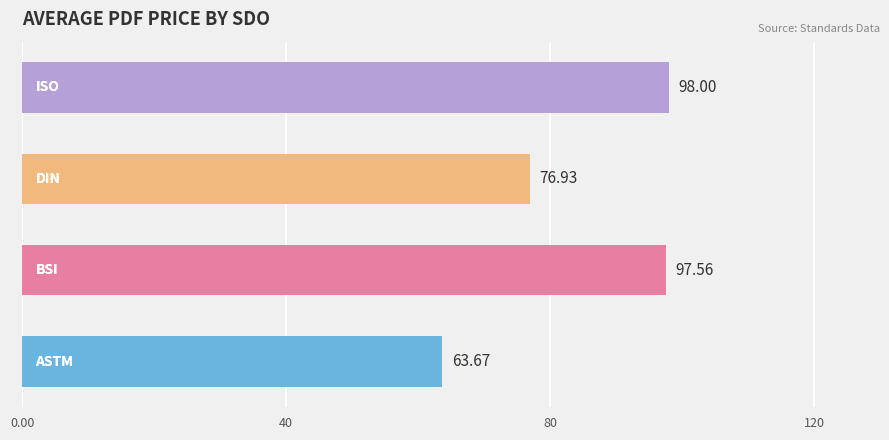

What is the difference between the maximum and minimum values?

34.3